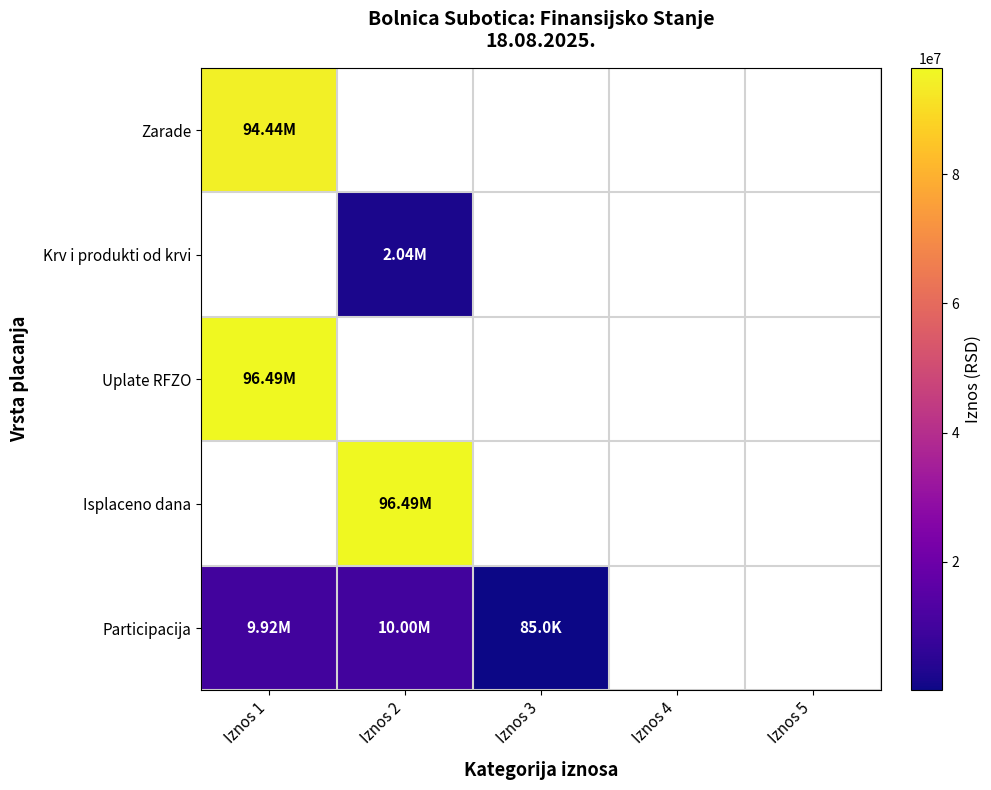

Which series has the largest range (max minus min)?

Participacija